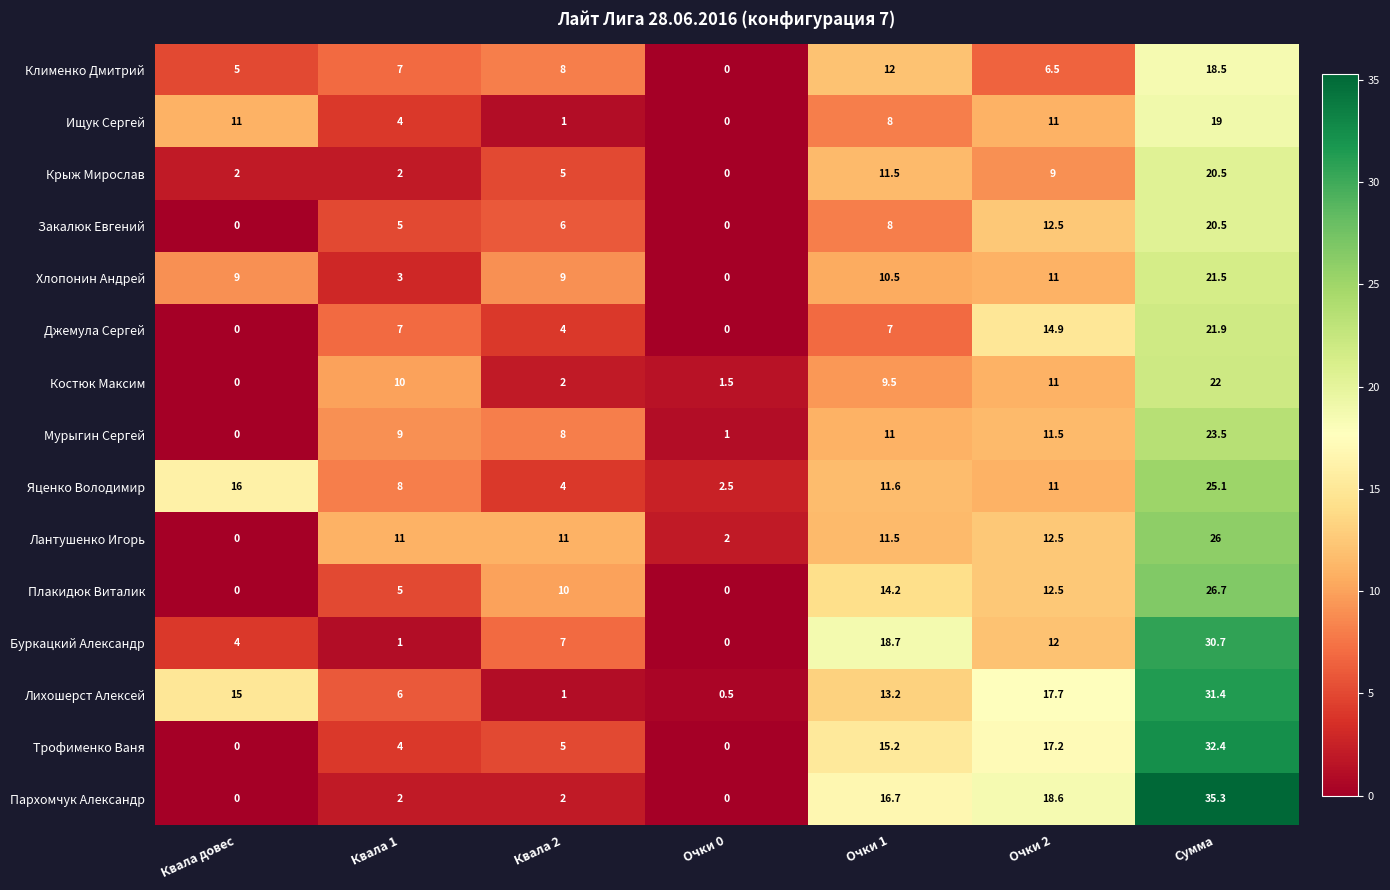

What is the difference between the second highest and second lowest values in the Лантушенко Игорь series?

10.5